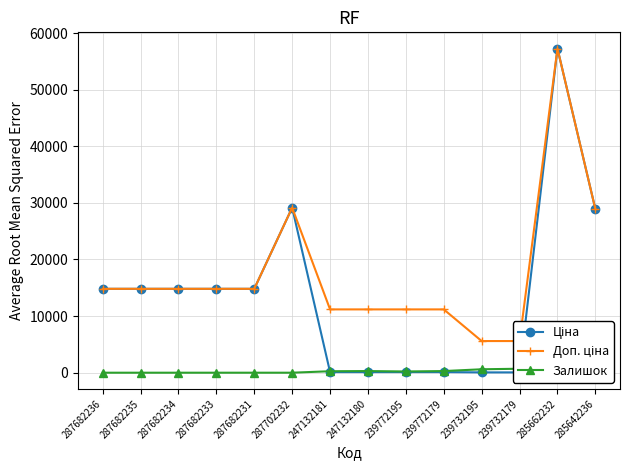

True or false: Ціна has a value of 78.3 at 239732195.

False